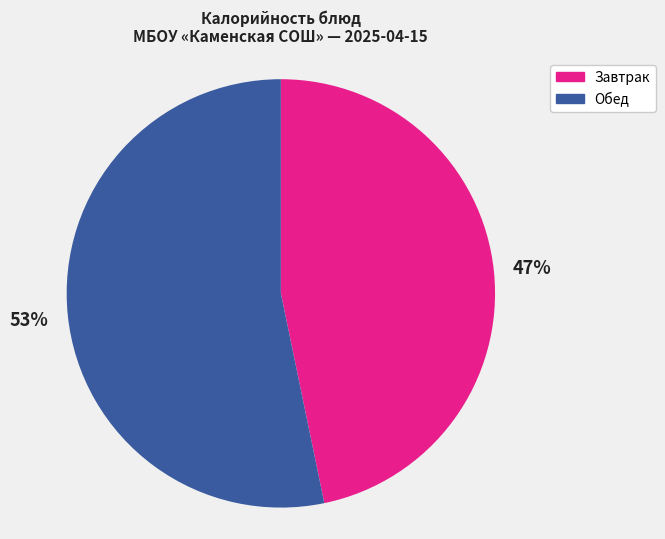

Count the number of slices in the pie.

2